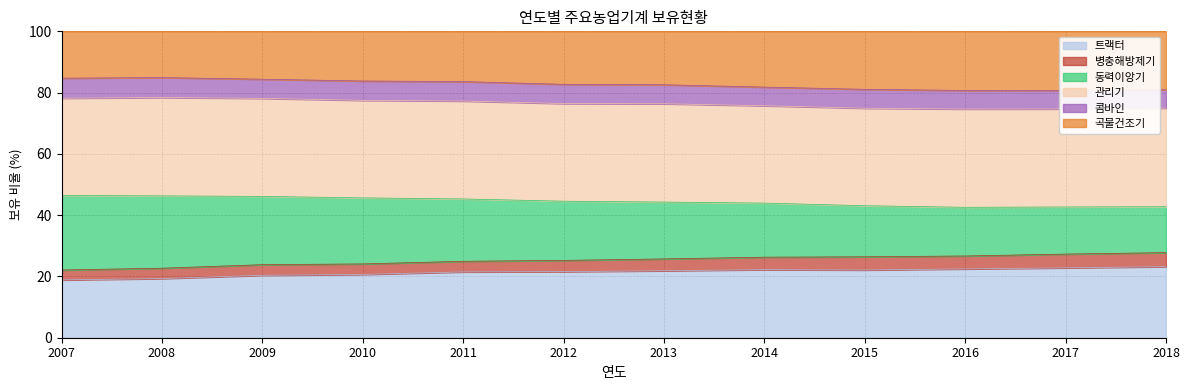

Is it true that 트랙터 equals 5.1 at 2009?

False